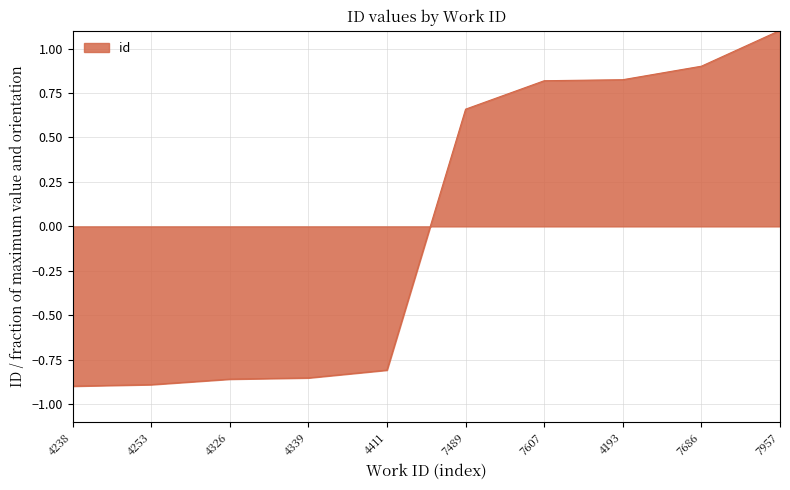

What is the difference between the values at 4238 and 7607?

1.7